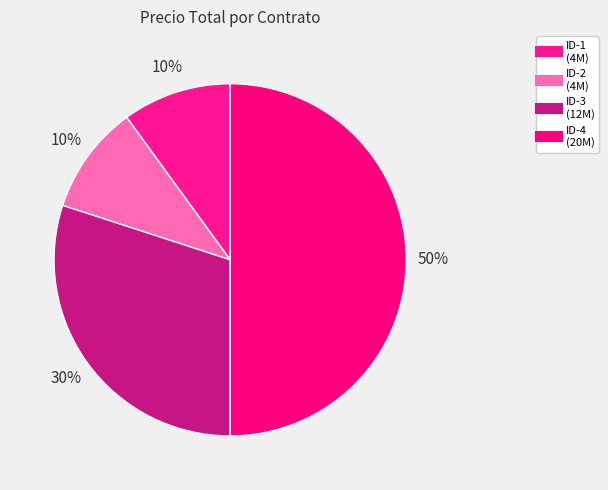

How many segments does this pie chart have?

4